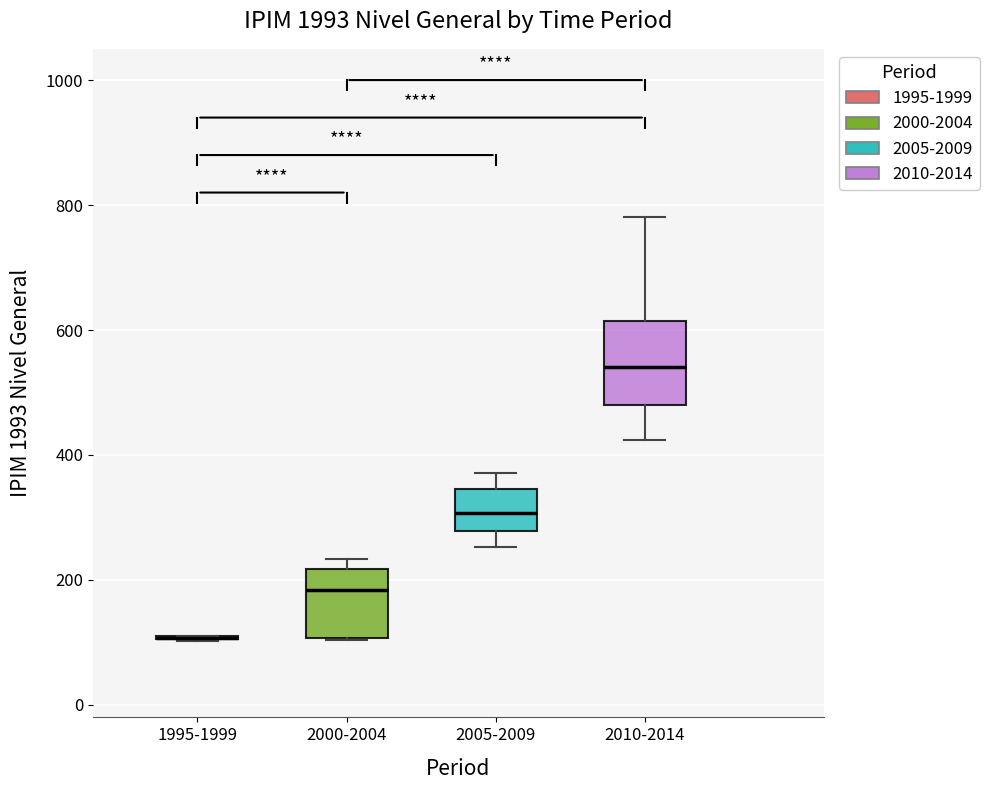

Which box is the tallest, from its lower edge to its upper edge?

2010-2014